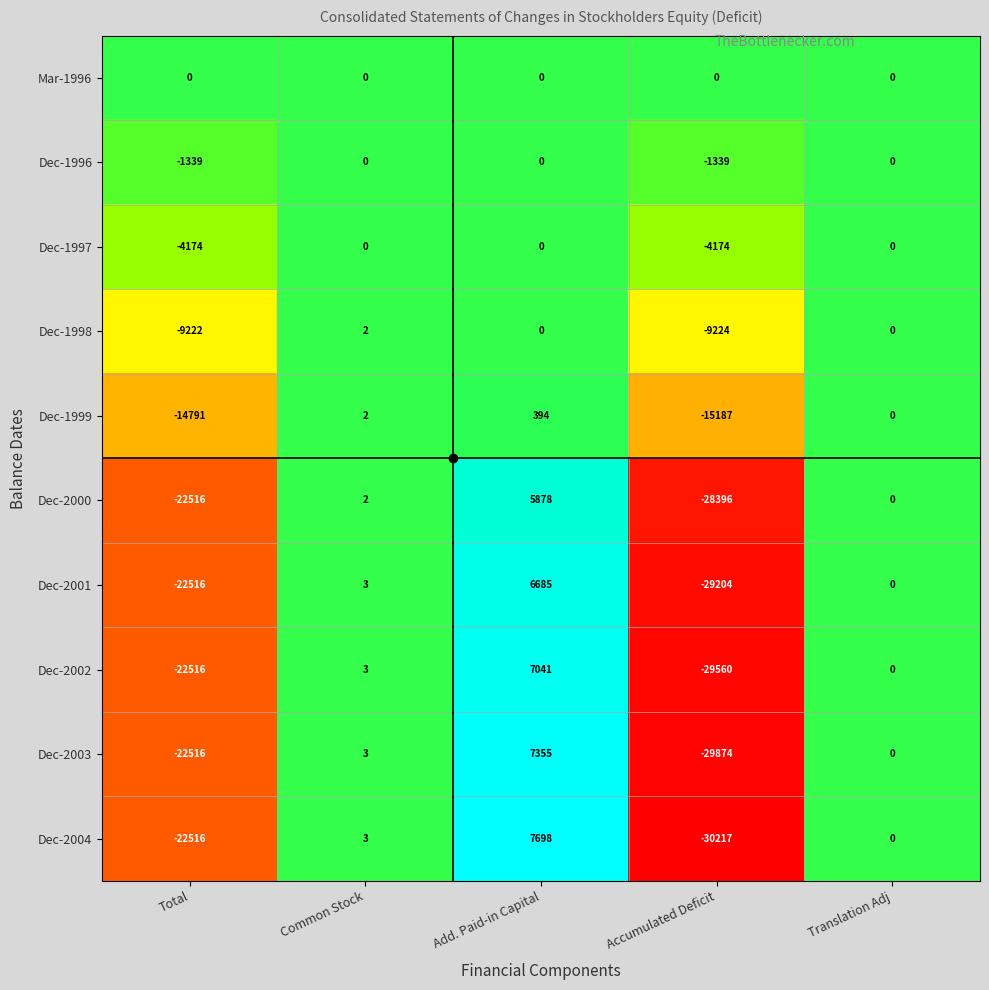

What is the difference between the maximum and minimum values in the Dec-1997 series?

4174